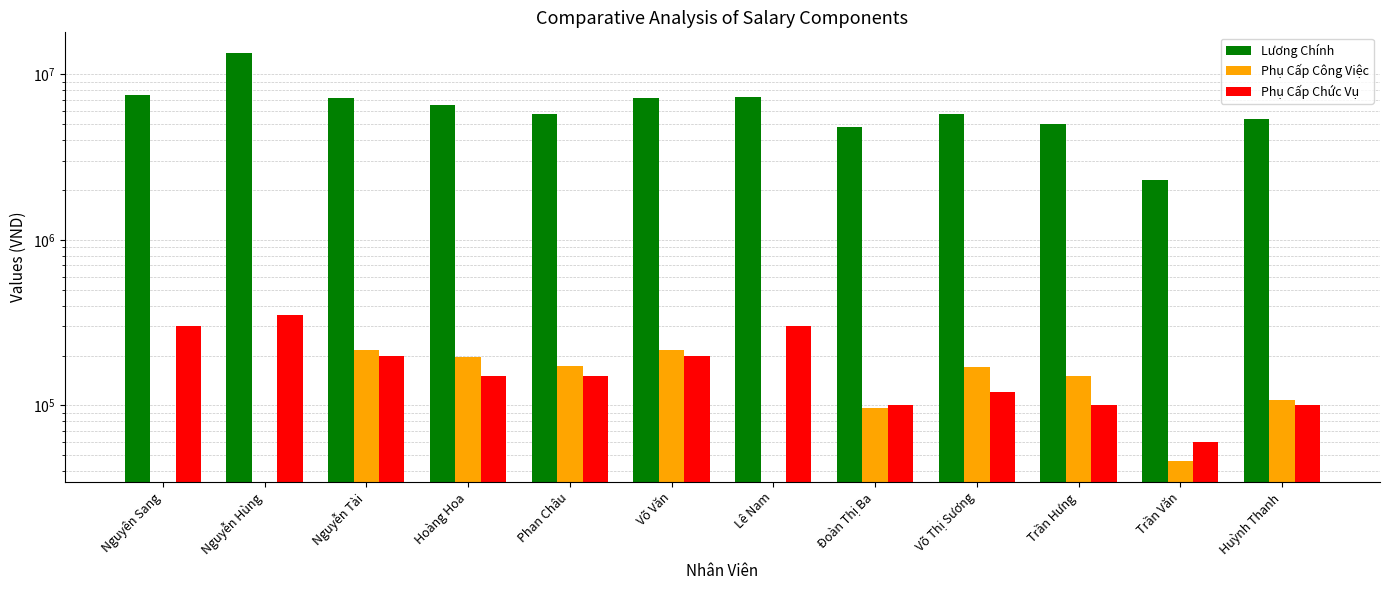

What is the sum of all Lương Chính values?

78120000